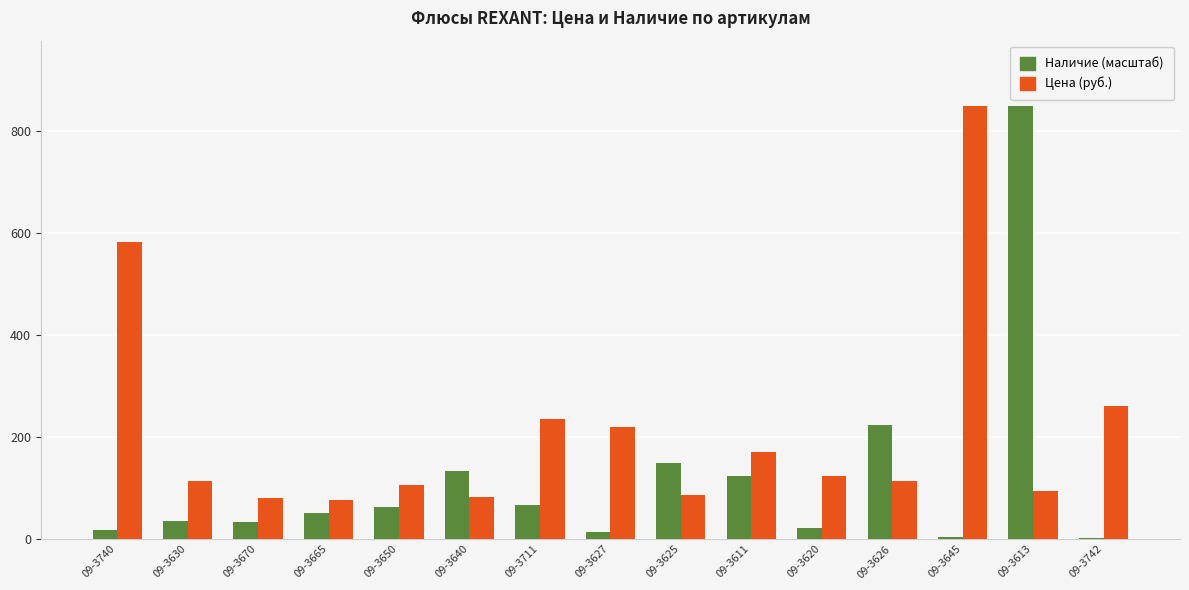

At which label is Цена (руб.) closest to 463?

09-3740